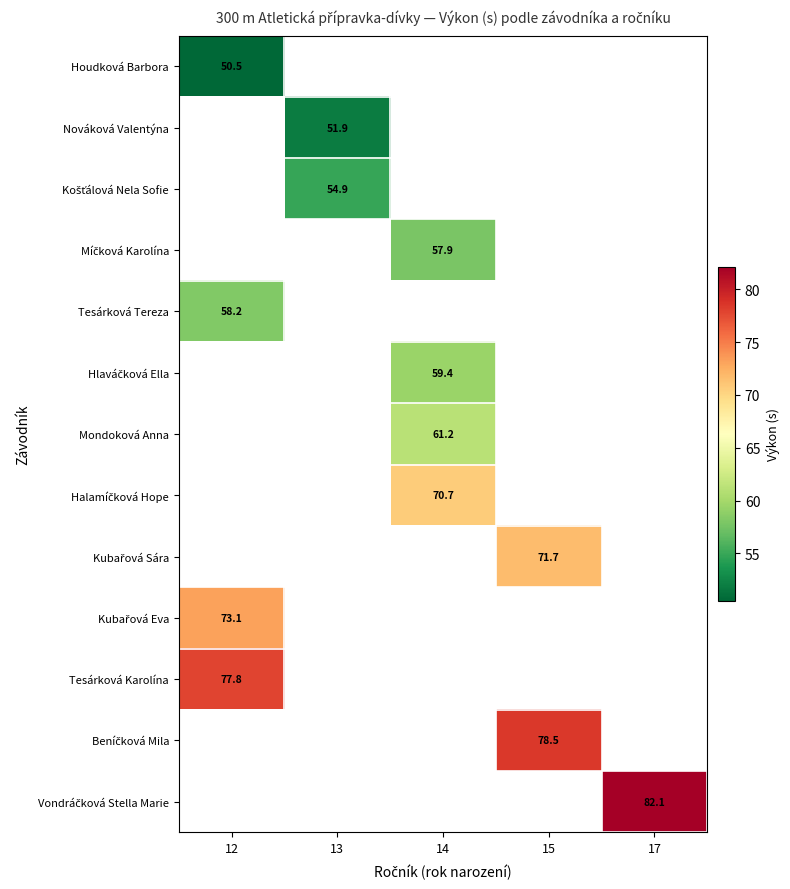

What is the smallest value displayed?

50.5